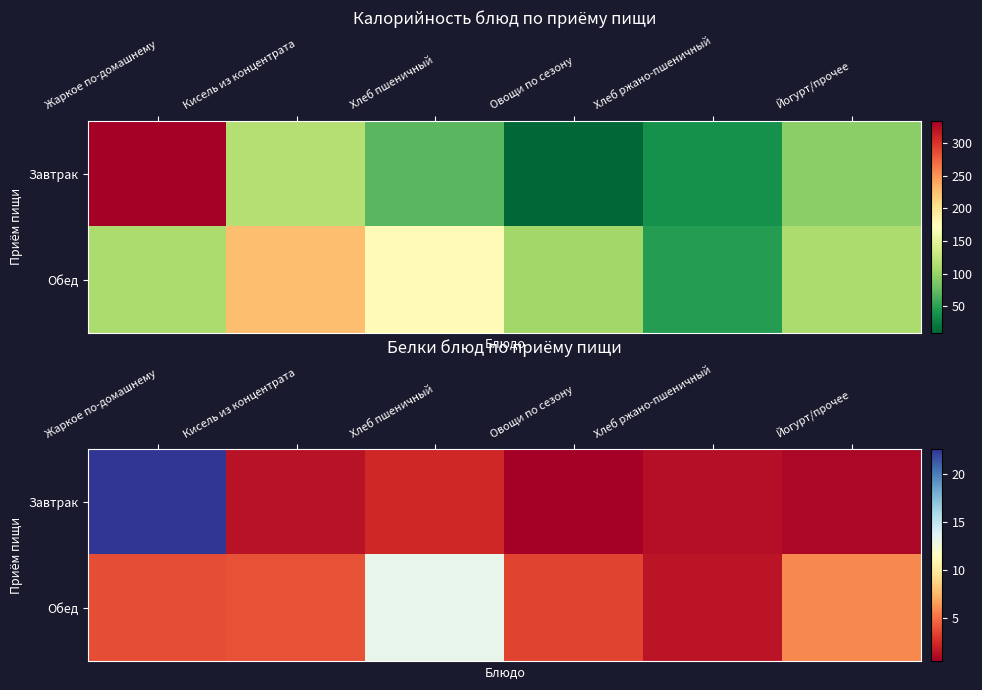

Where is Завтрак nearest to the value 11?

Хлеб пшеничный